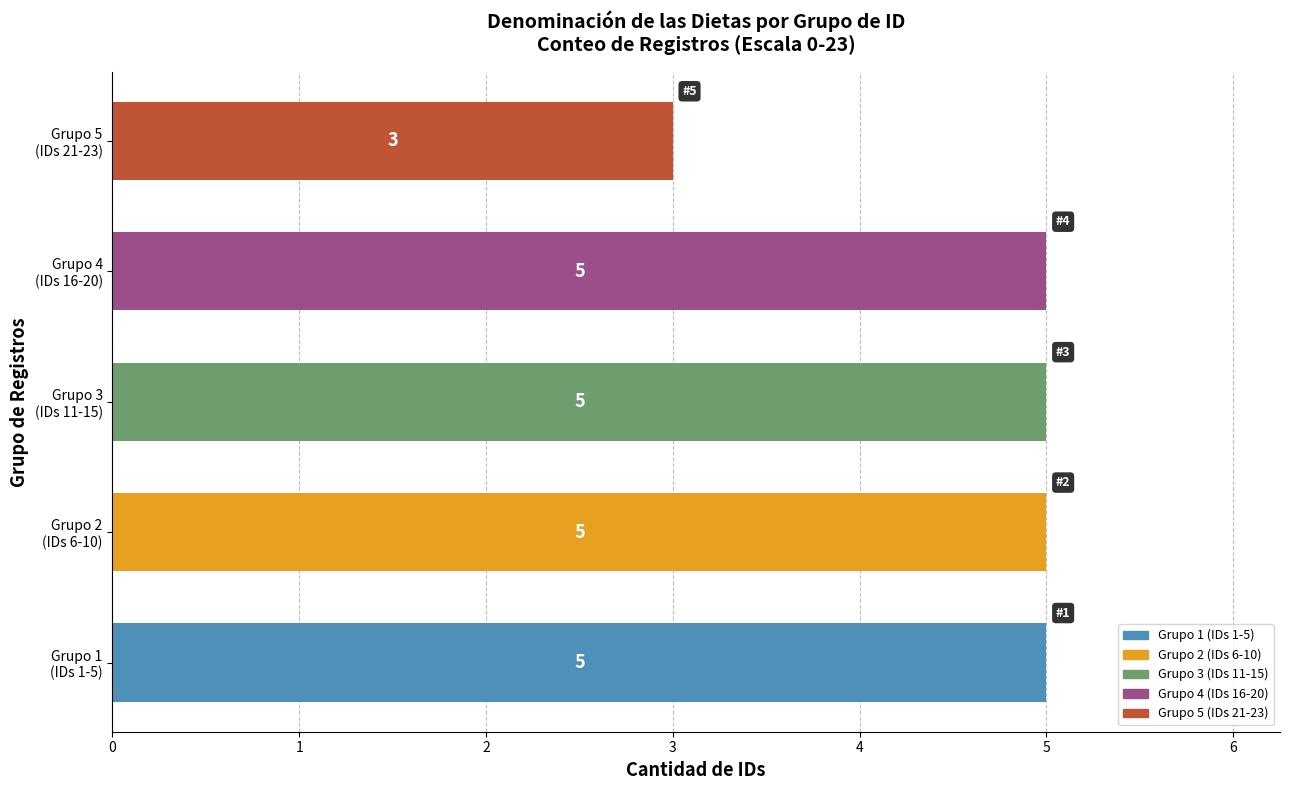

What is the maximum value shown in the chart?

5